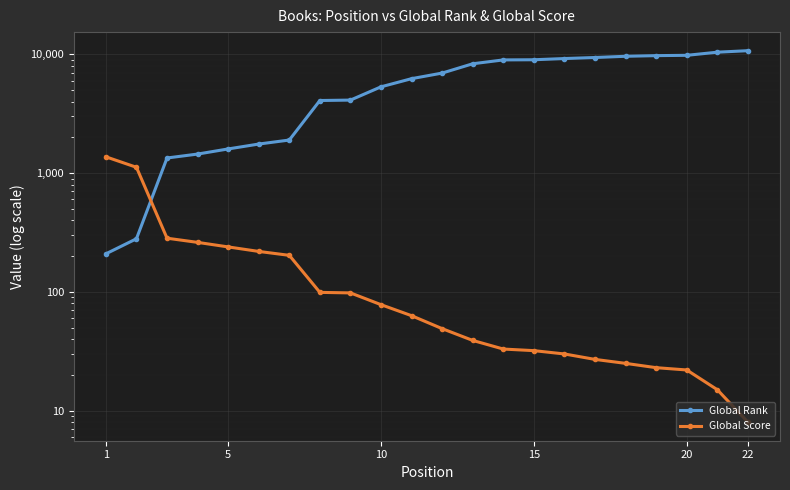

List the series in order of their peak value, highest first.

Global Rank, Global Score